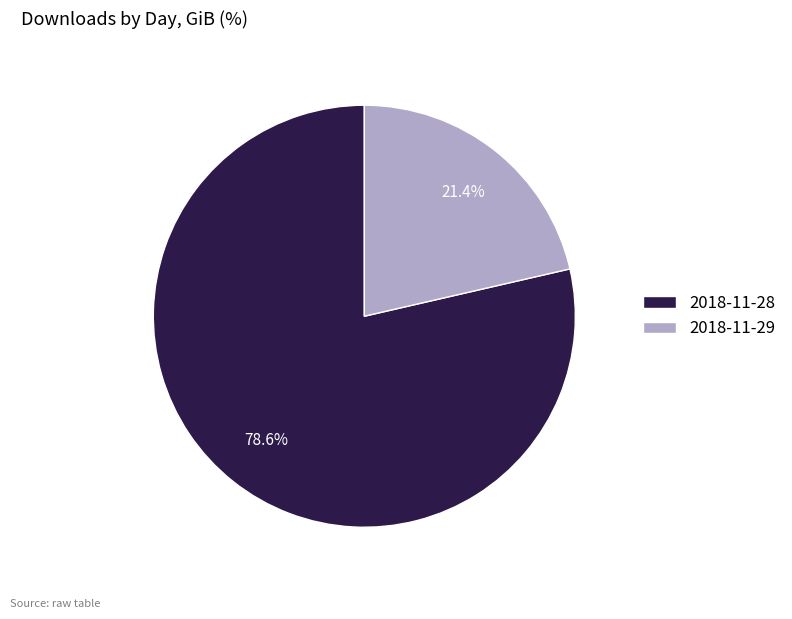

Approximately how many times larger is the value at 2018-11-28 compared to 2018-11-29?

3.7